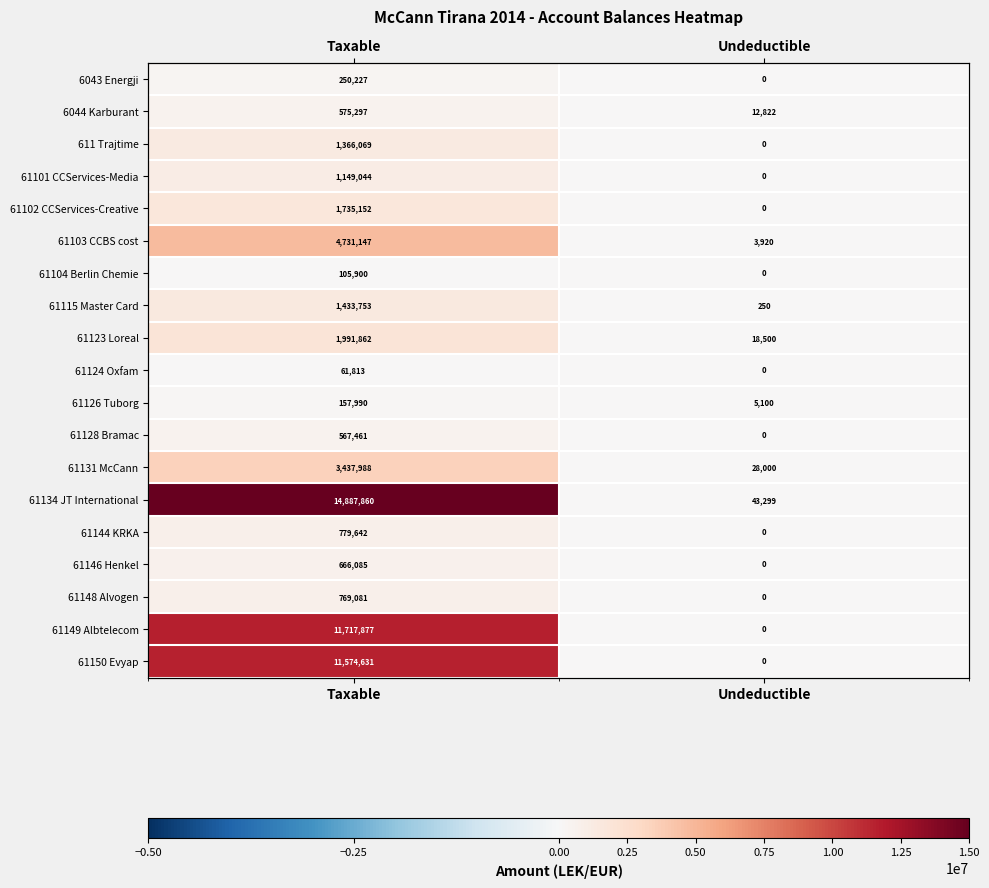

Which series has the largest range (max minus min)?

61134 JT International